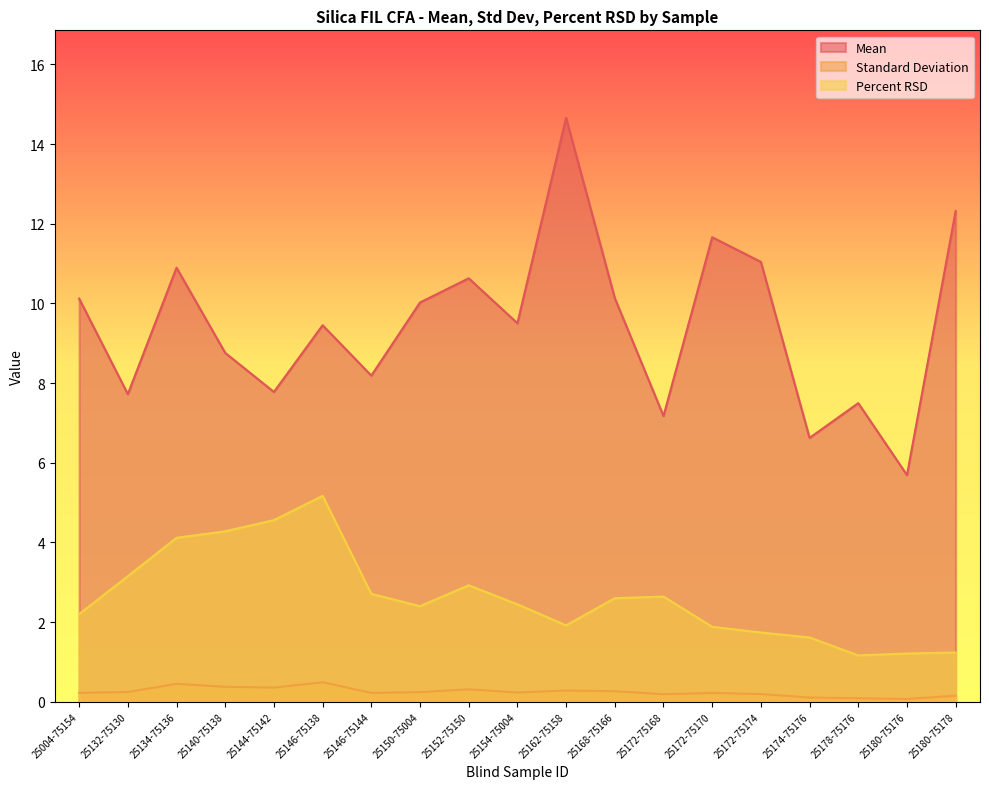

At 25004-75154, list the series in order from smallest to largest.

Standard Deviation, Percent RSD, Mean